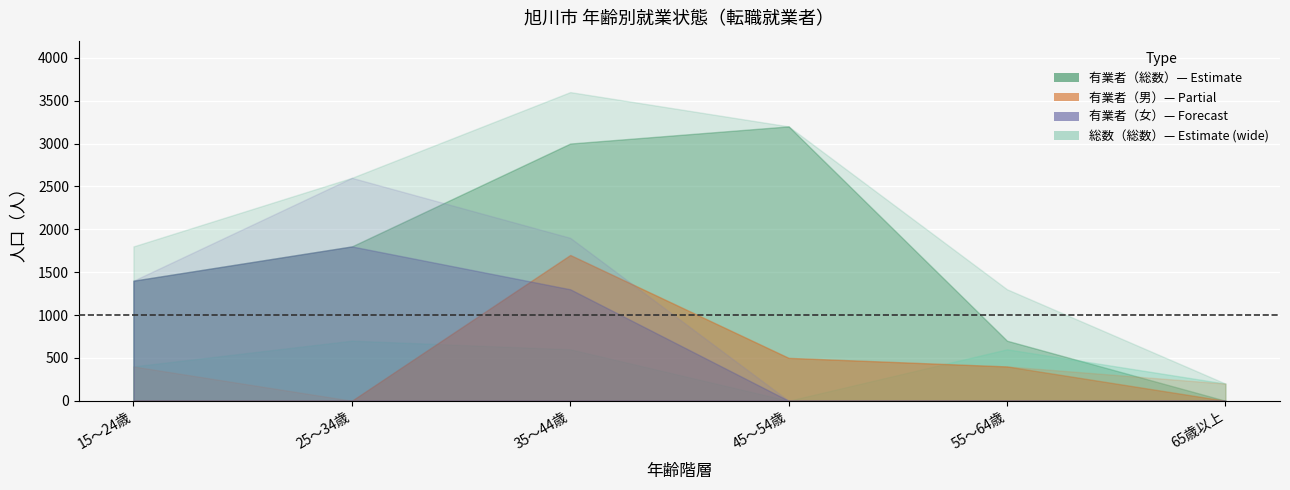

What is the difference between the maximum and minimum values in the 有業者（総数） series?

3200